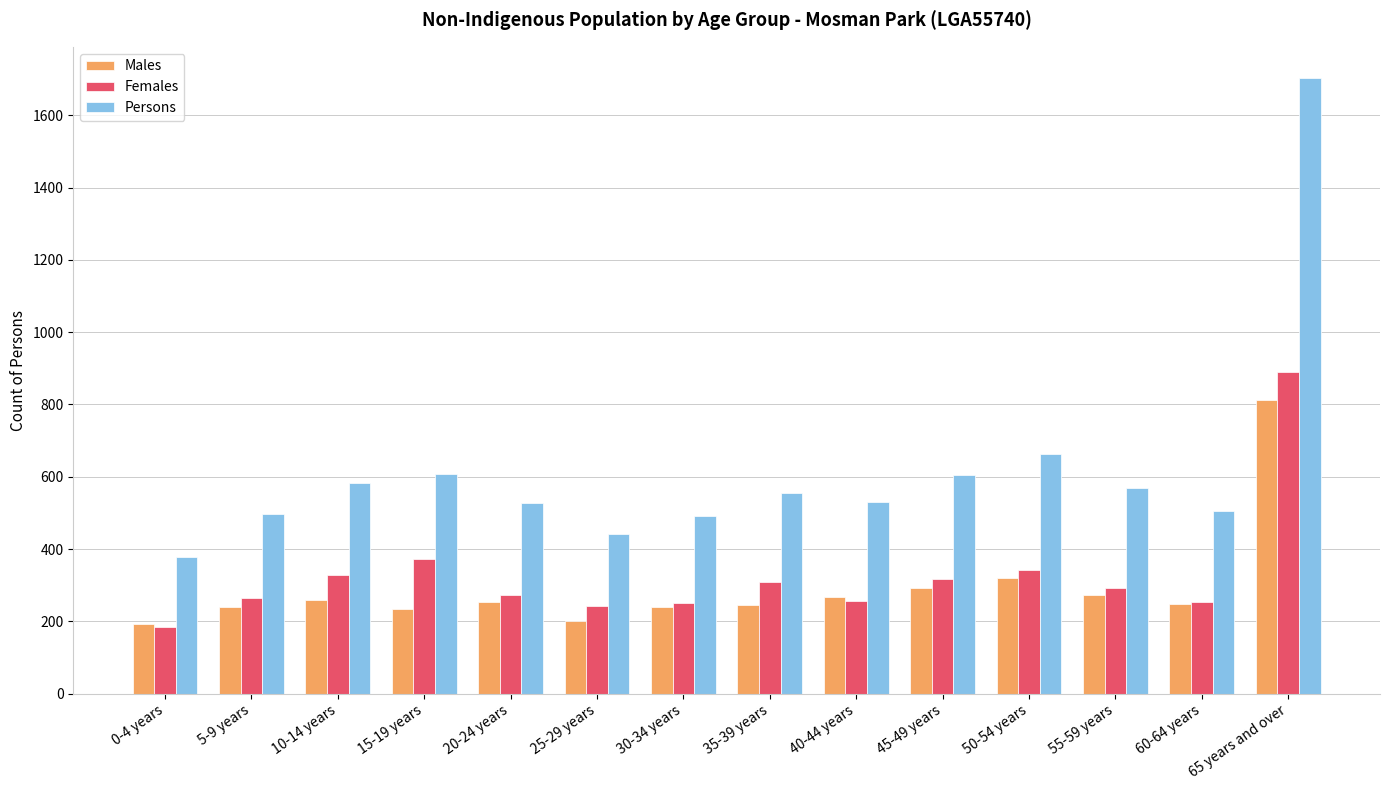

How many series are shown in this chart?

3